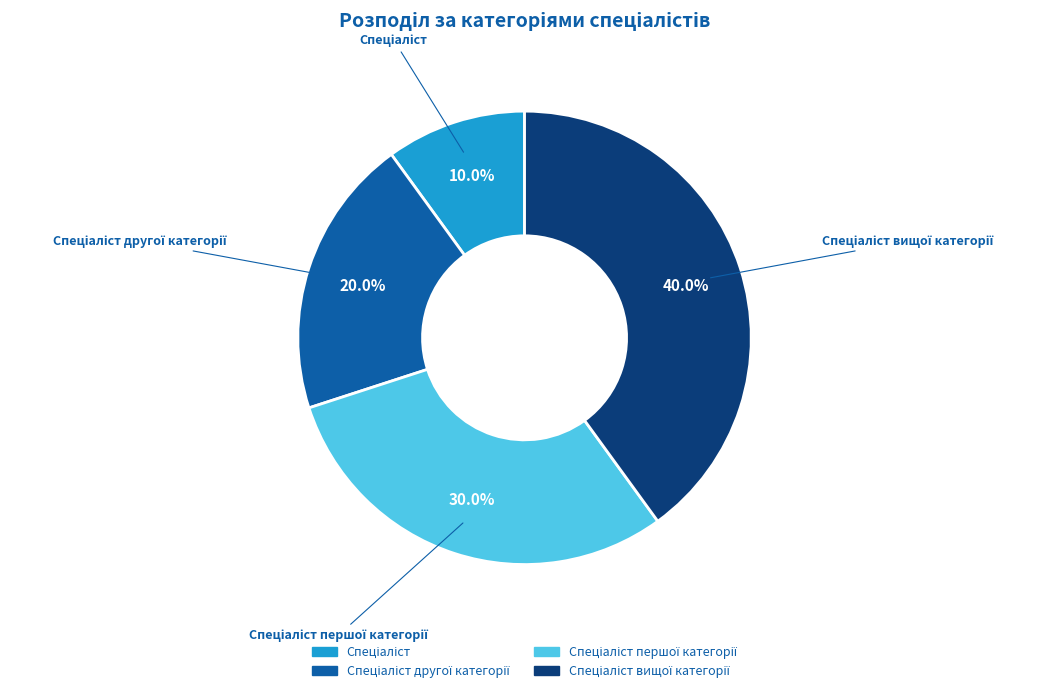

How many segments does this pie chart have?

4